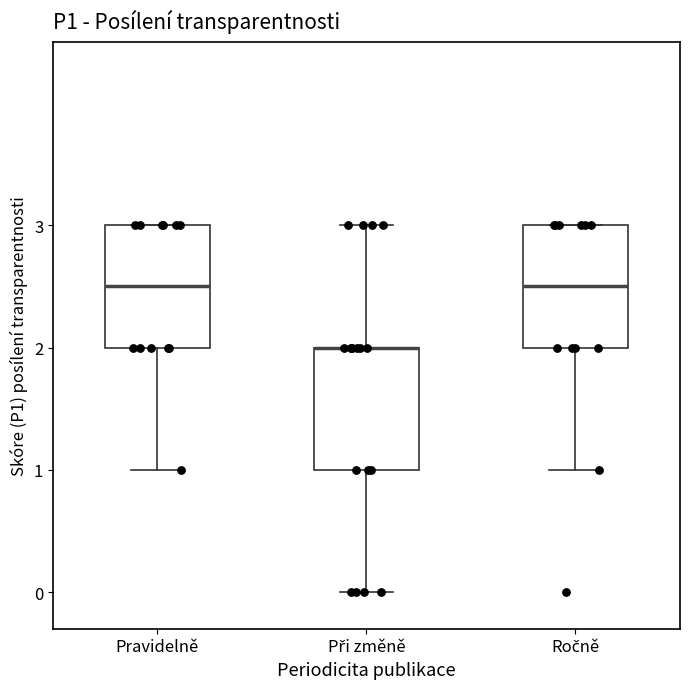

Reading left to right, transcribe this box plot: for each box, give where its median line is, the range the box spans, and where its two whiskers end, as read against the y-axis. The values are not printed on the chart, so give them approximately, as read against the axis.

Pravidelně: median 2.5, box 2.0 to 3.0, whiskers 1.0 to 3.0
Při změně: median 2.0 (drawn on the box's upper edge), box 1.0 to 2.0, whiskers 0.0 to 3.0
Ročně: median 2.5, box 2.0 to 3.0, whiskers 1.0 to 3.0